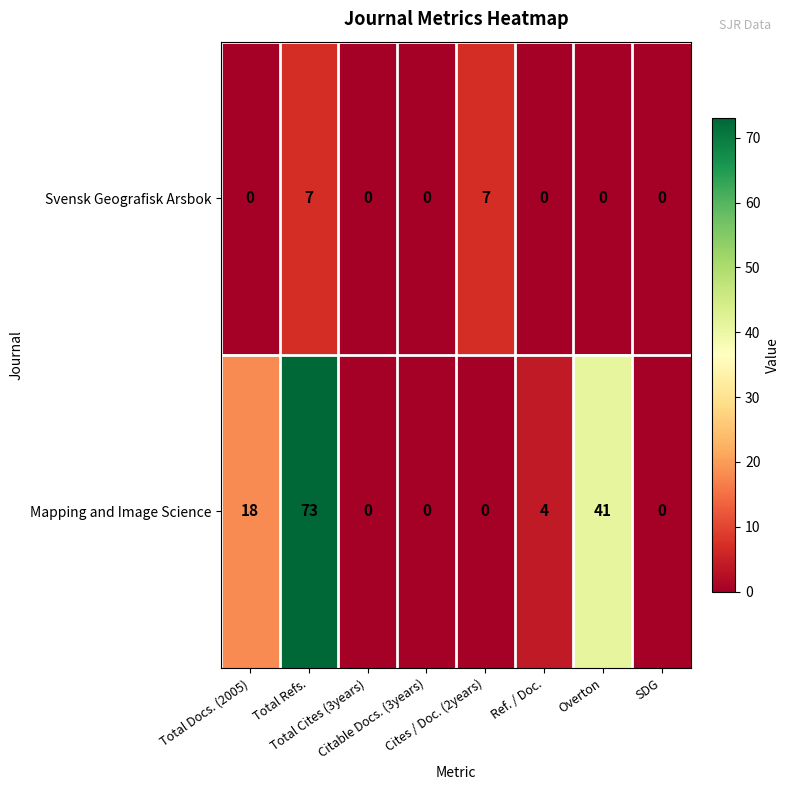

What is the difference between the second highest and minimum values in the Mapping and Image Science series?

41